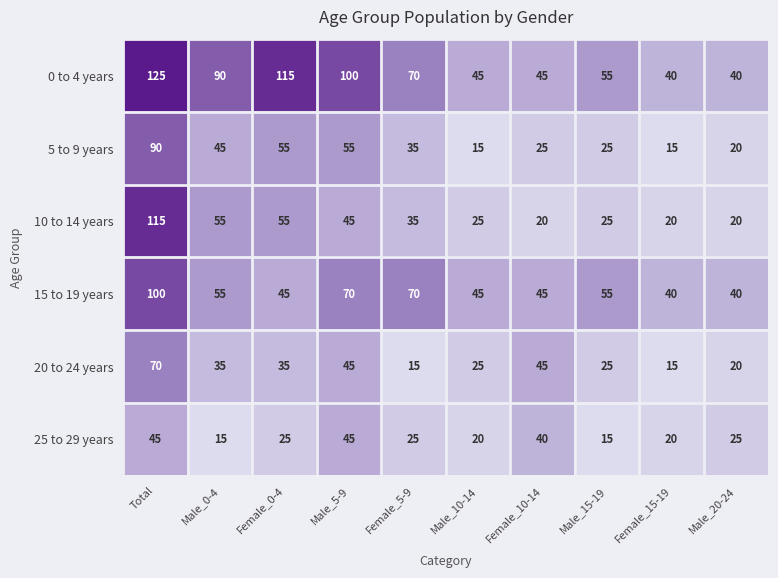

Which series has the largest total across all categories?

0 to 4 years